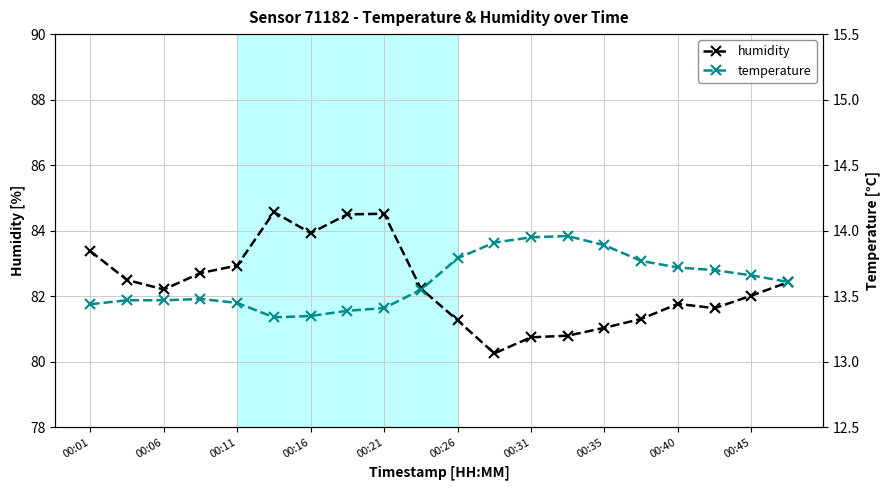

True or false: humidity has a value of 115.1 at 00:11.

False